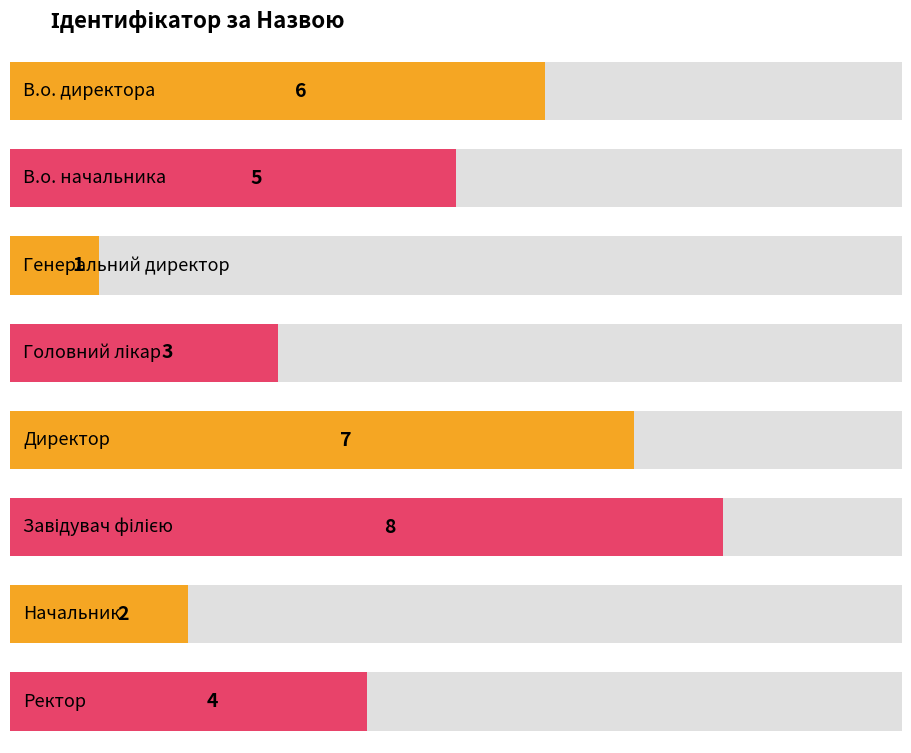

Reading left to right, extract all data points from this chart.

В.о. директора=6	В.о. начальника=5	Генеральний директор=1	Головний лікар=3	Директор=7	Завідувач філією=8	Начальник=2	Ректор=4